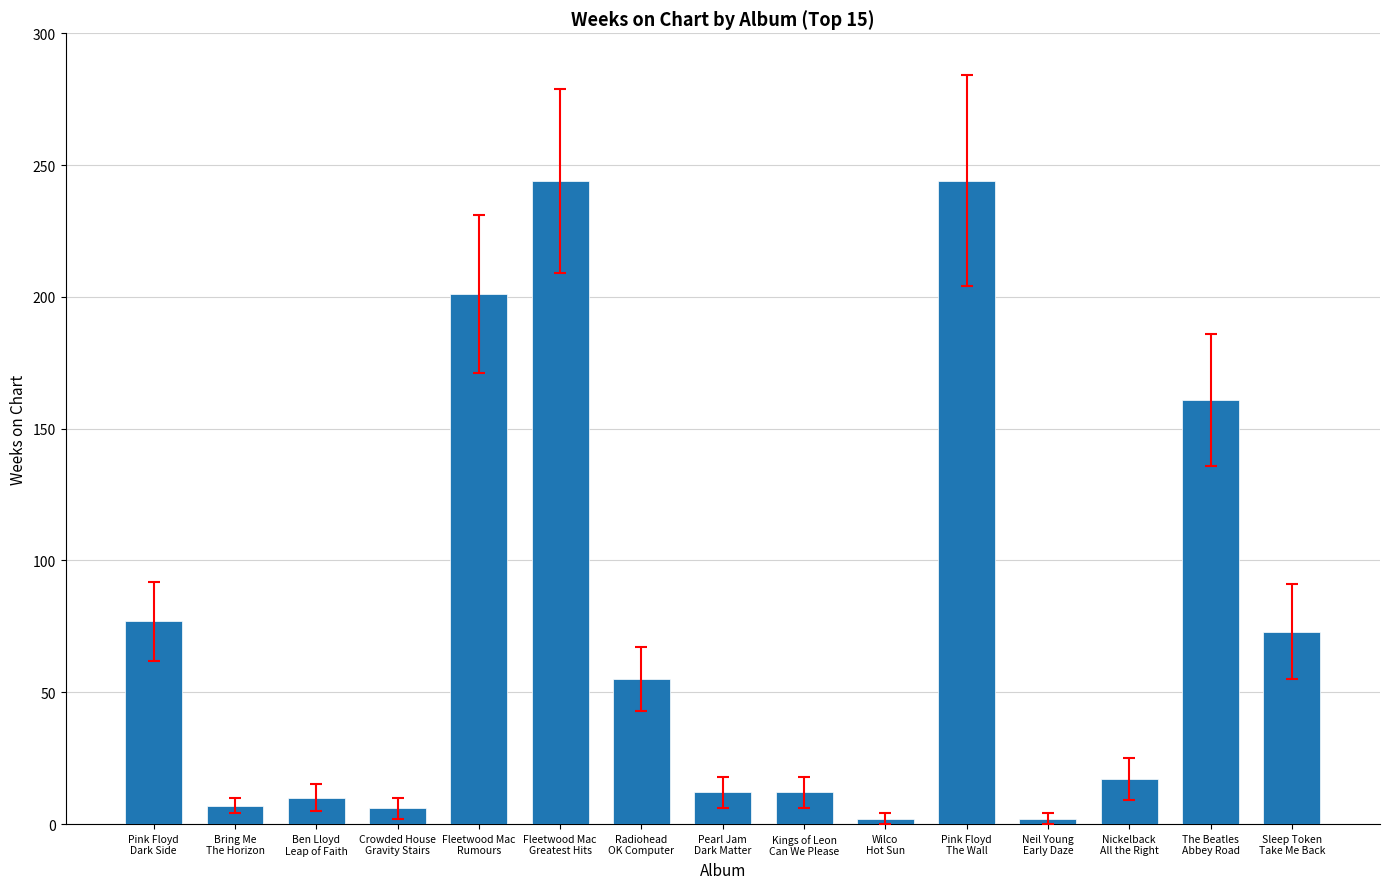

What is the greatest value displayed?

244